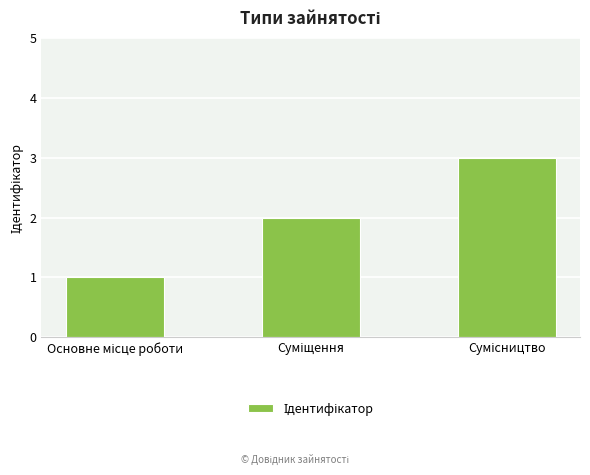

What is the sum of all values?

6